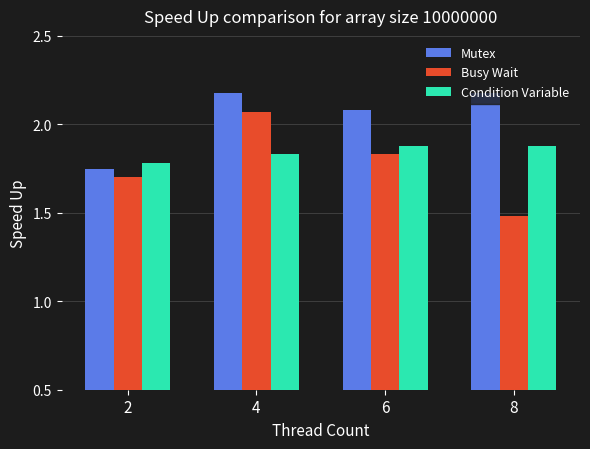

What is the average value of the Mutex series?

2.0